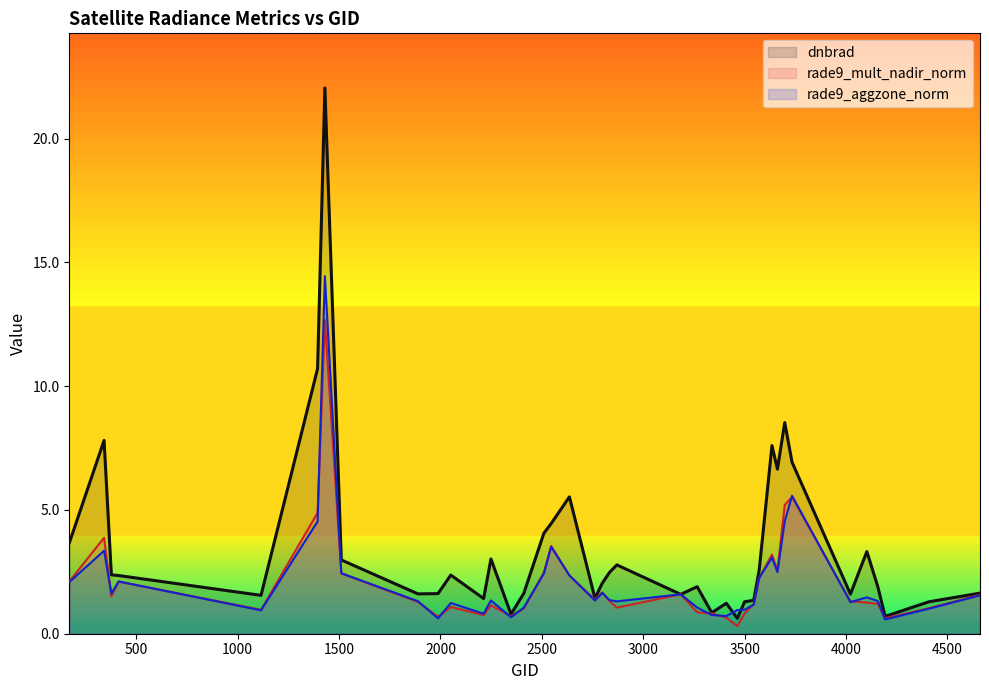

What is the spread (max minus min) of values at 3545?

0.2